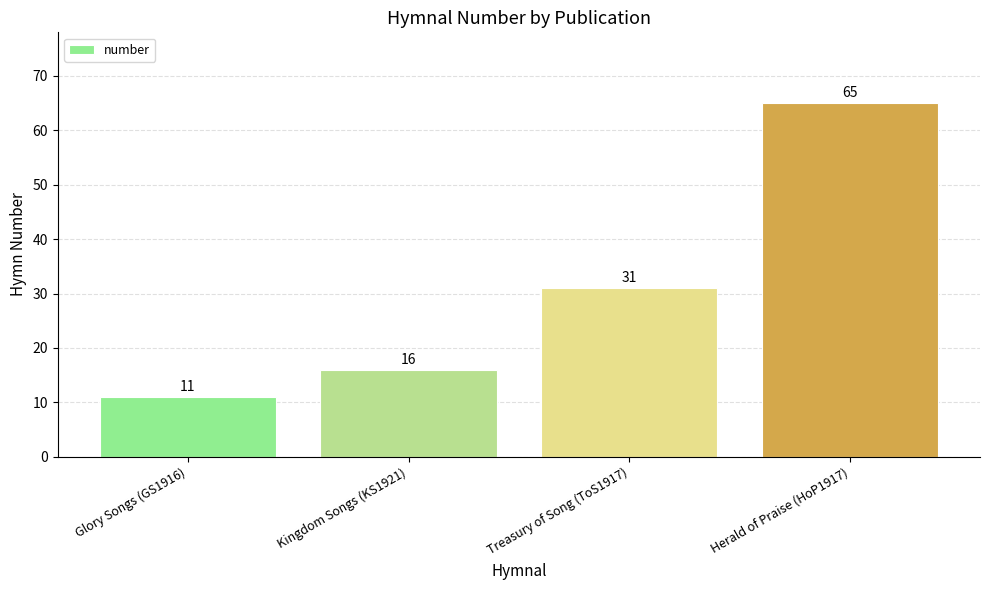

List the labels in order of value, largest first.

Herald of Praise (HoP1917), Treasury of Song (ToS1917), Kingdom Songs (KS1921), Glory Songs (GS1916)